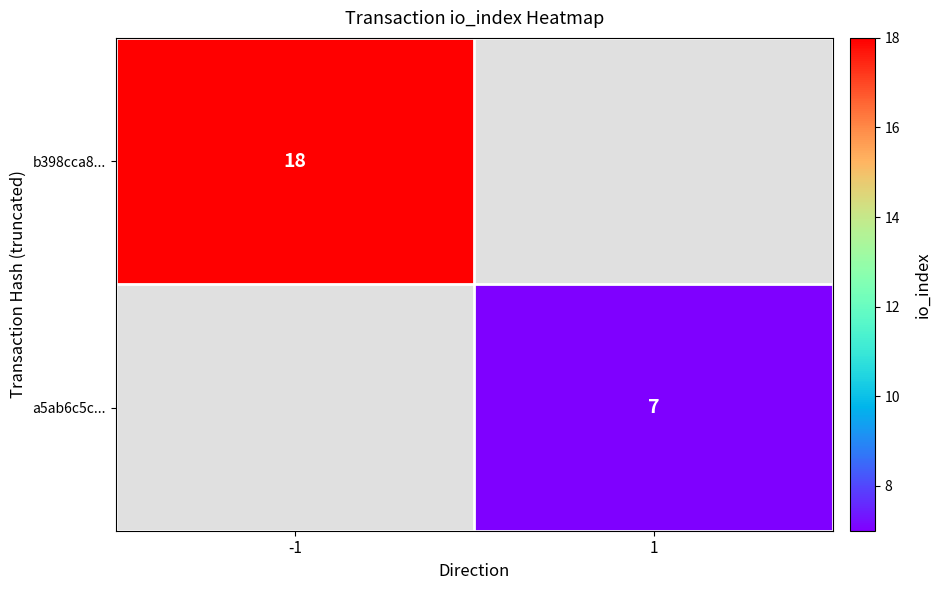

Which category has the lowest value across all series?

1